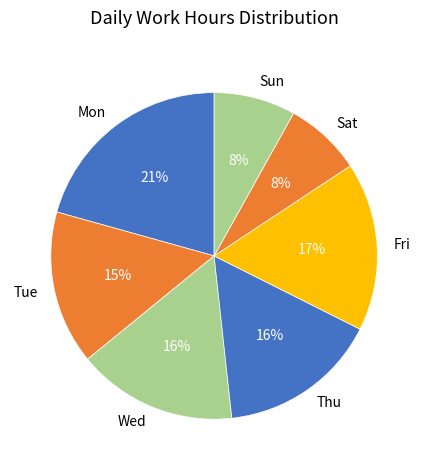

Which has a higher value, Fri or Tue?

Fri